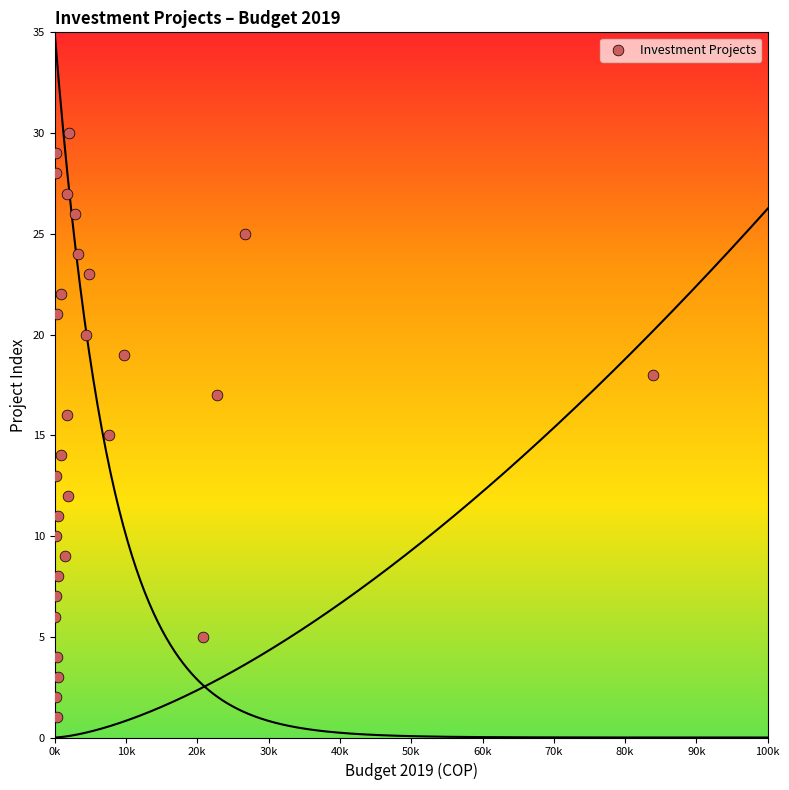

What is the range of Y values (max minus min)?

29